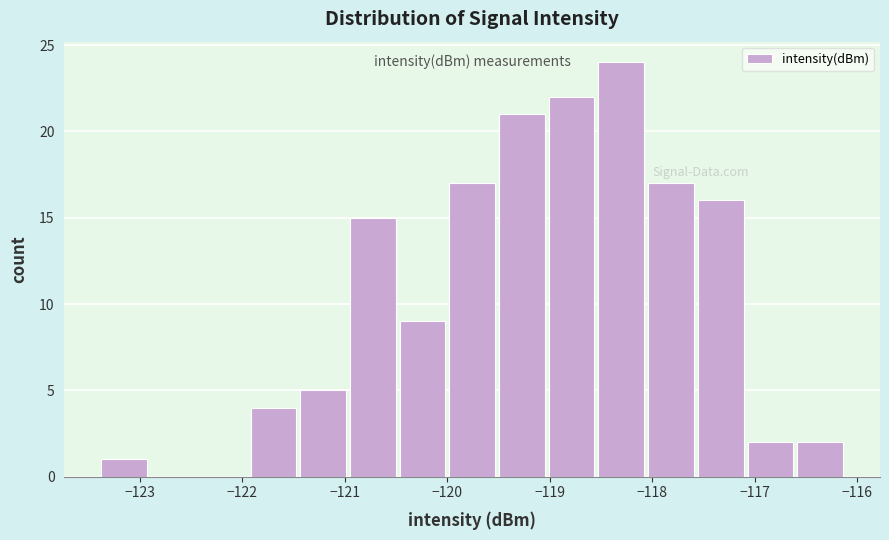

Which range on the x-axis has the tallest bar?

-118.5 to -118.1